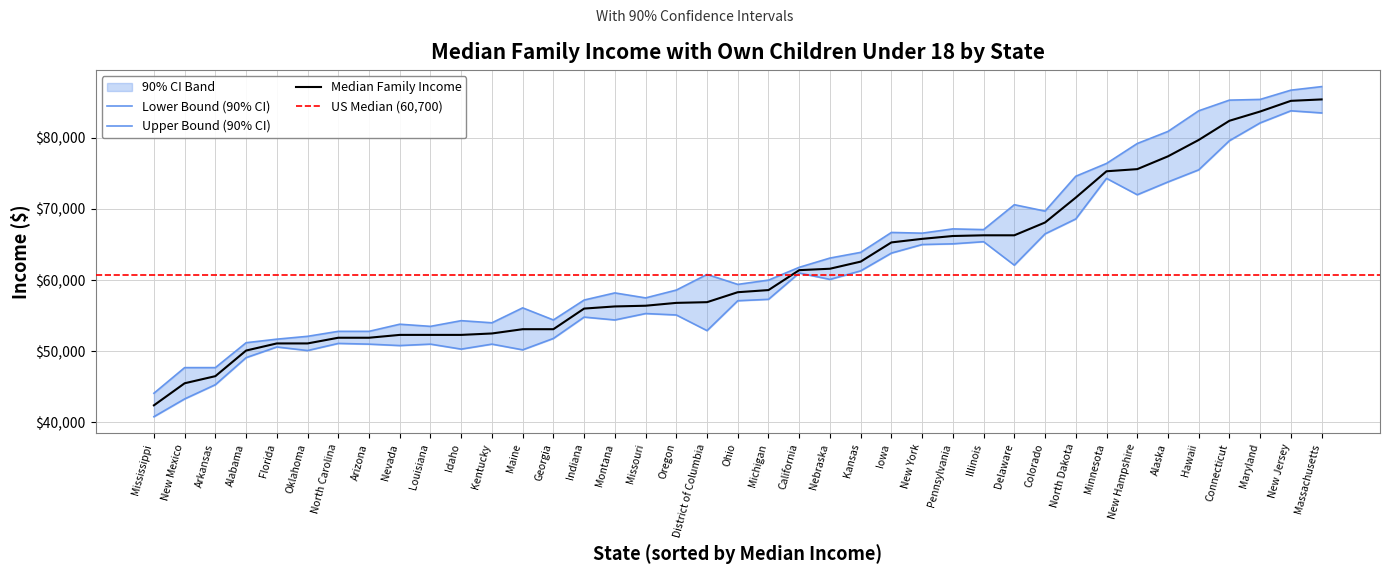

At which category is the sum across all series the highest?

Massachusetts